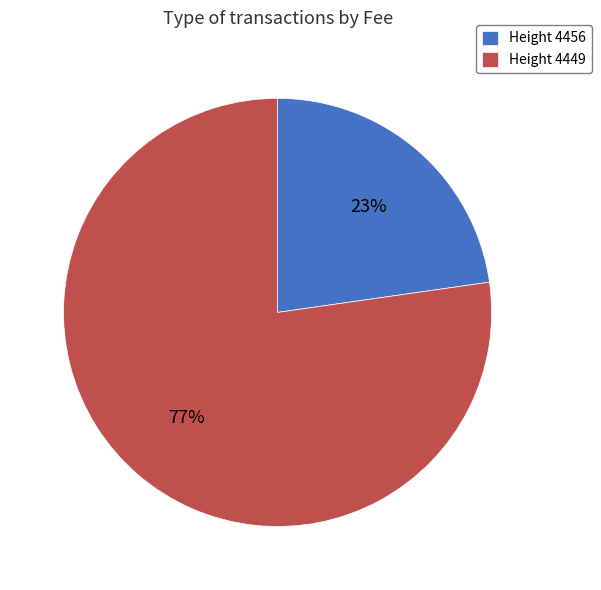

What percentage is the Height 4456 slice, to the nearest percent?

23%